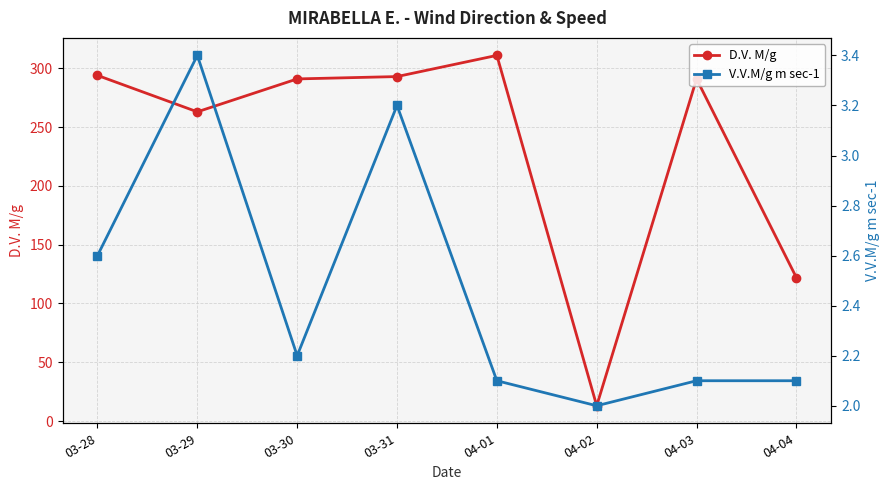

What is the spread (max minus min) of values at 03-30?

288.8